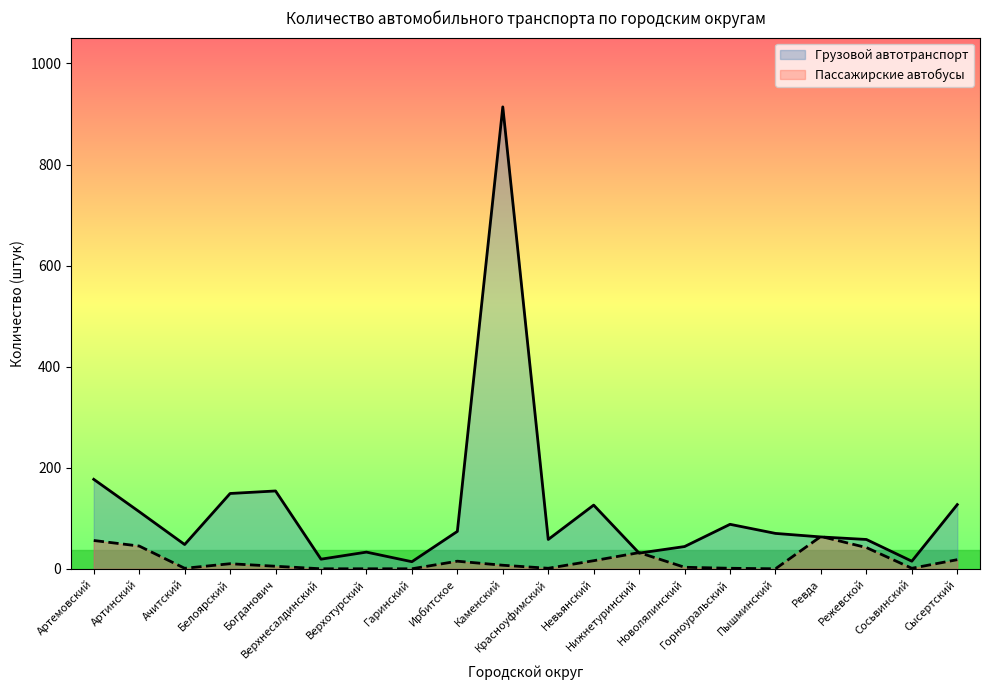

At which category does the chart reach its peak across all series?

Каменский